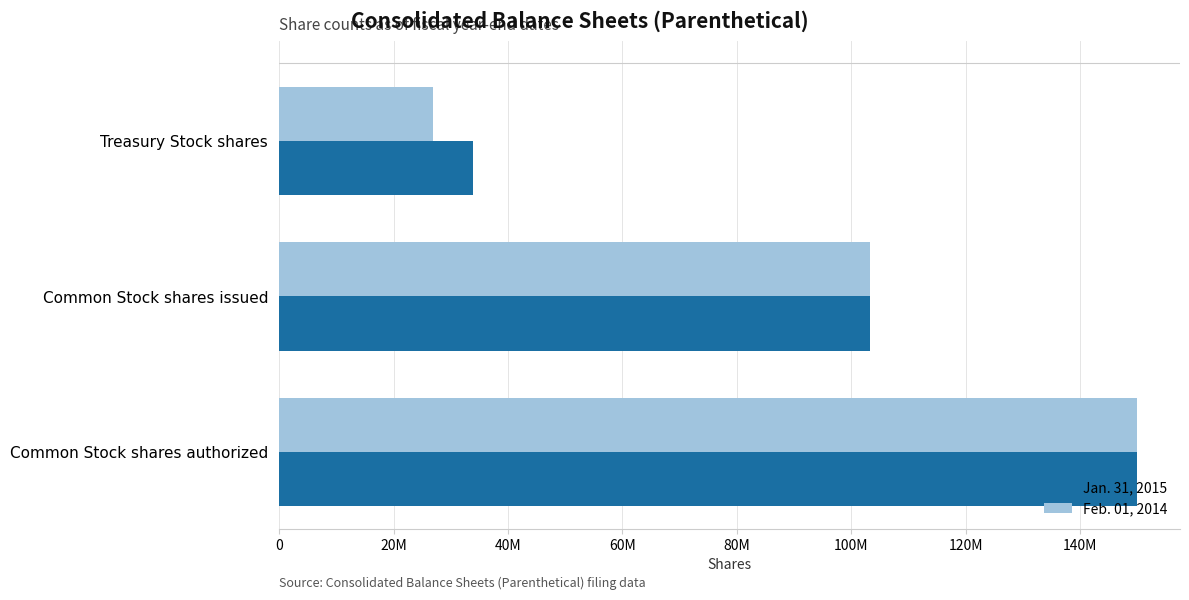

What are all the series names shown in the legend?

Jan. 31, 2015, Feb. 01, 2014